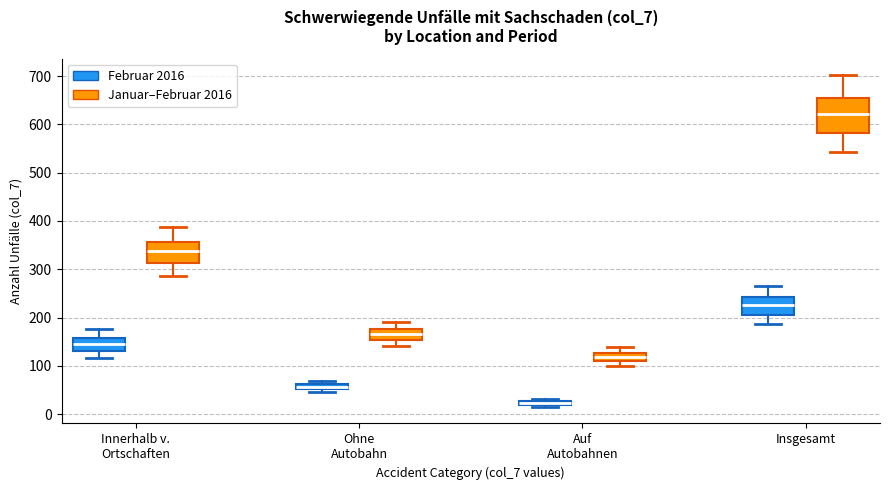

Where does the median line of the box for Auf Autobahnen (Januar–Februar 2016) sit on the y-axis? The values are not printed on the chart, so give them approximately, as read against the axis.

120